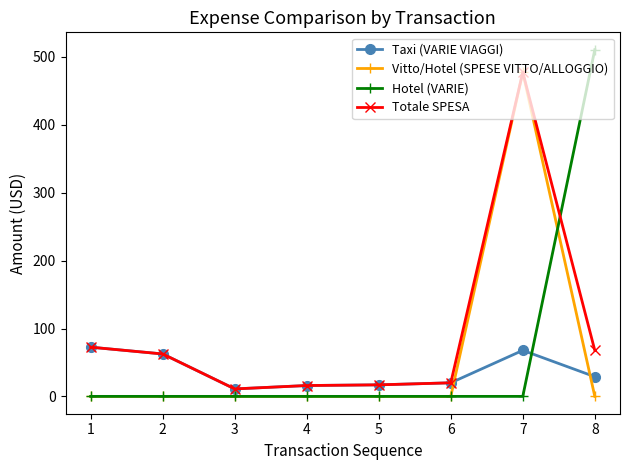

At which category is the sum across all series the highest?

7